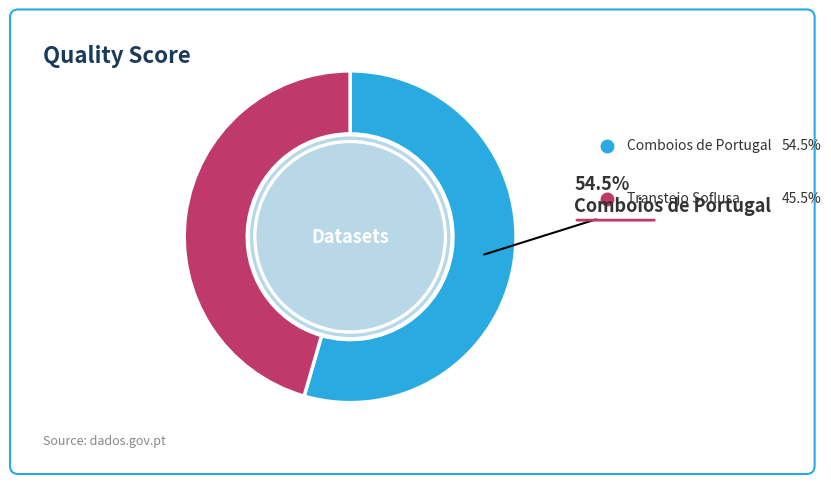

Is there a majority slice in this chart?

Yes